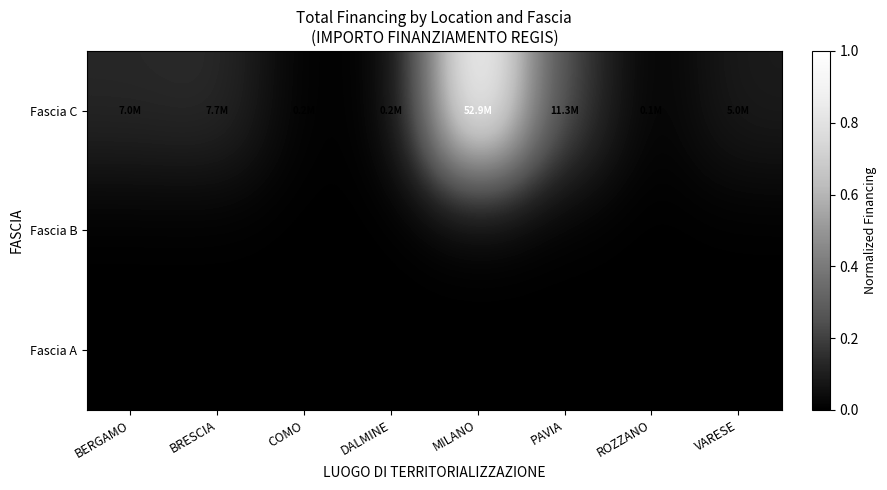

At how many categories does at least one series exceed 0?

8